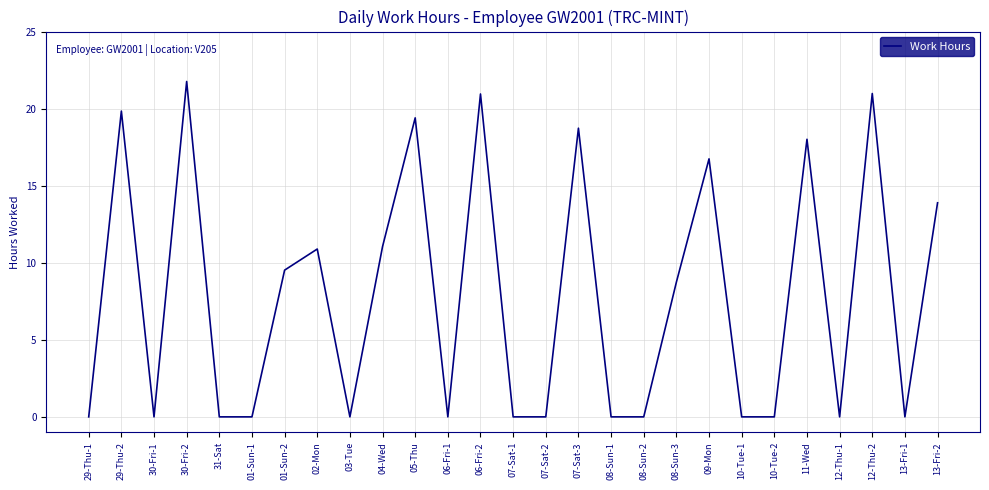

What position from the right is 02-Mon?

20